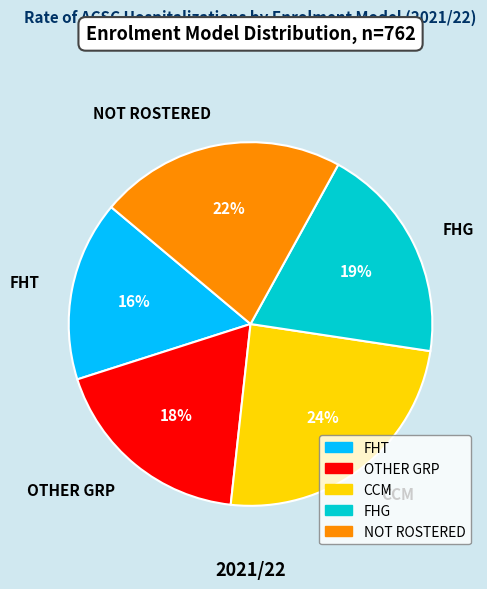

To the nearest percent, what percentage of the pie is OTHER GRP?

18%